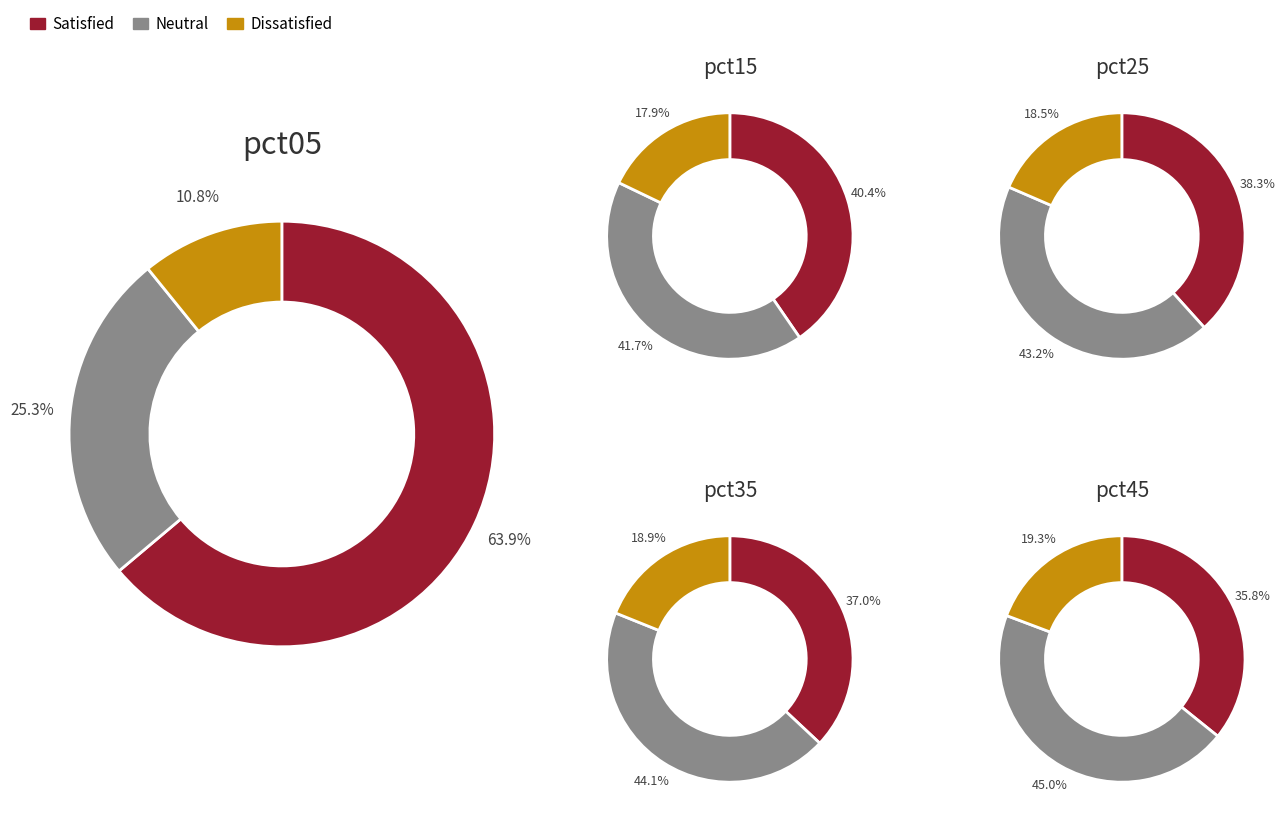

Is it true that pct35 is 9% of the pie?

False